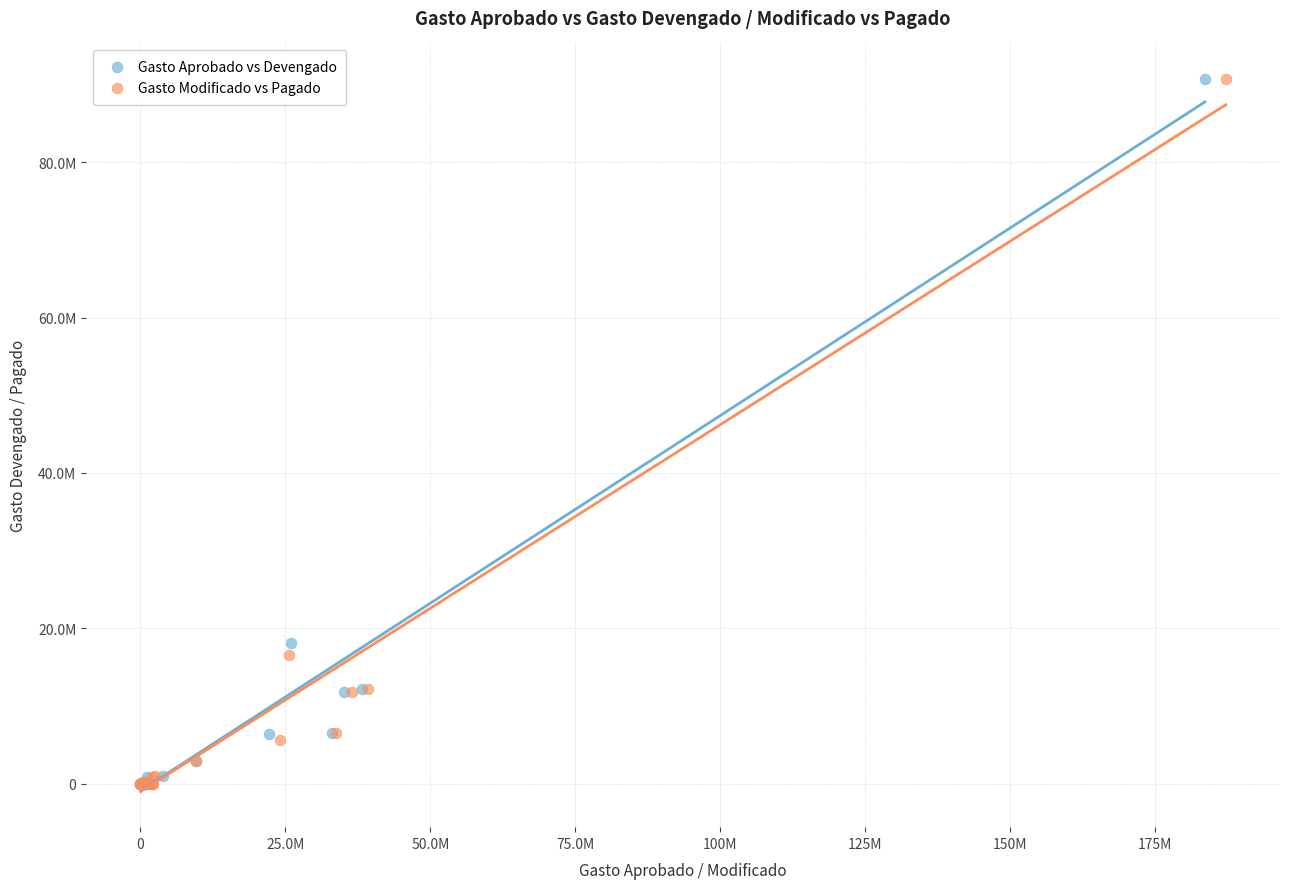

What are all the series names shown in the legend?

Gasto Aprobado vs Devengado, Gasto Modificado vs Pagado